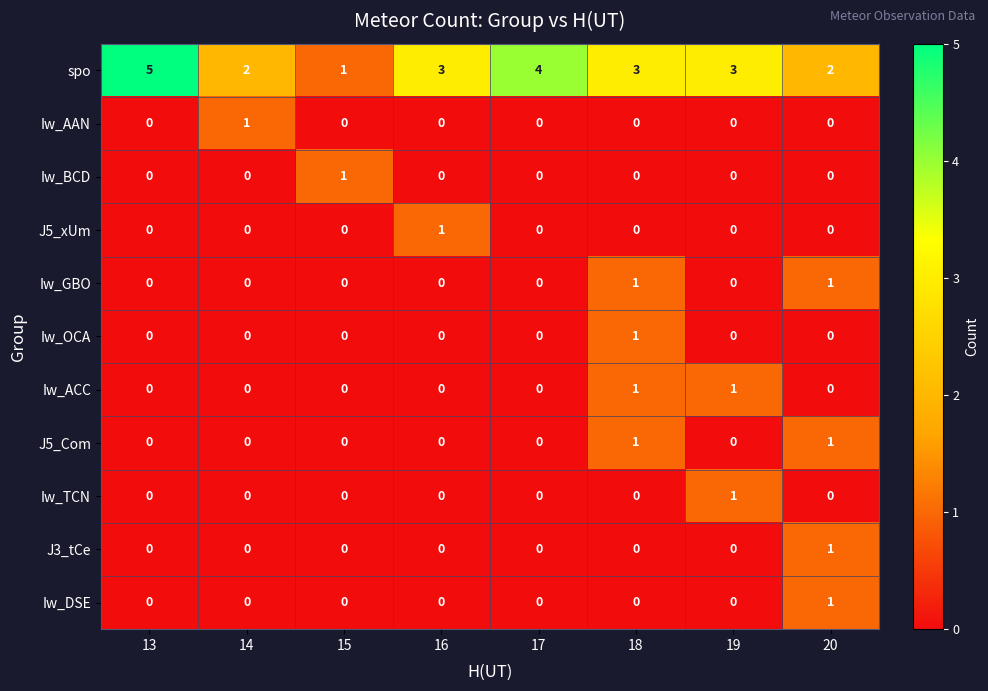

Is it true that spo equals 4 at 17?

True